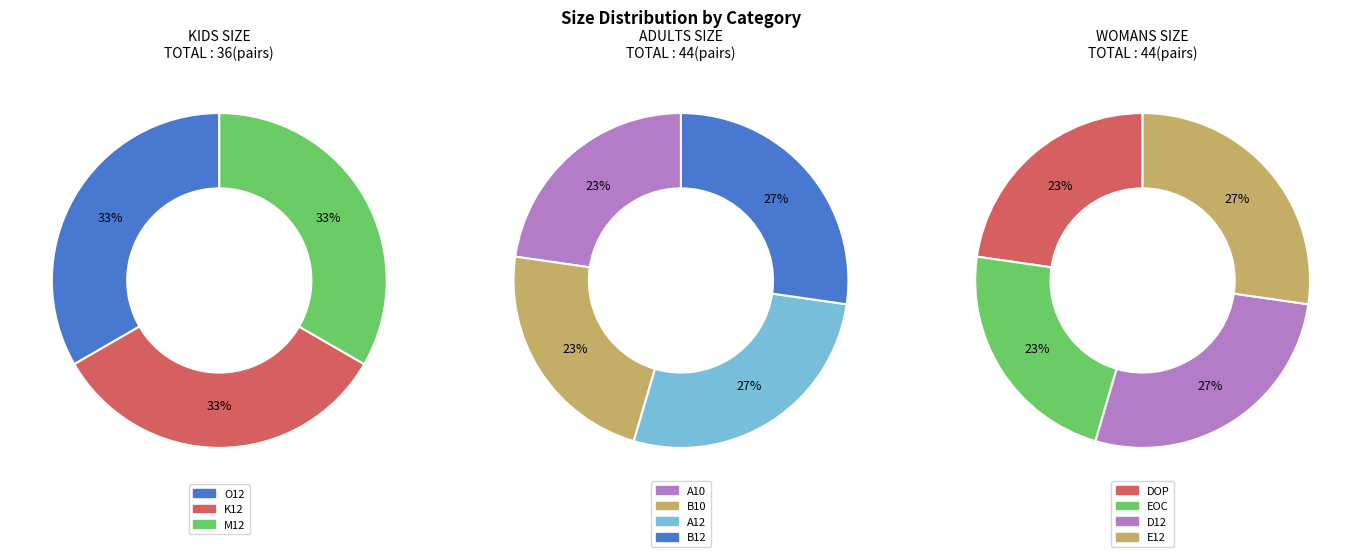

Combined, what portion of the pie is E12 and K12?

19.4%